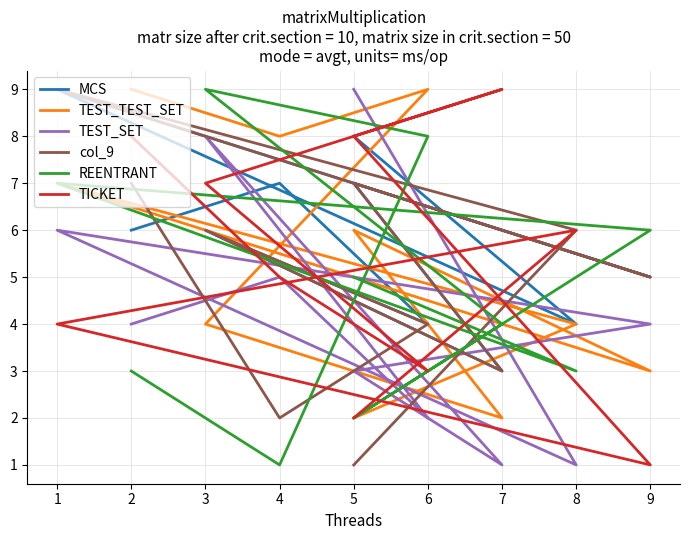

Reading right to left, what are all the values shown in this chart?

MCS: 6	7	4	6	3	7	5	9	4	8
TEST_TEST_SET: 9	8	9	4	2	6	3	7	4	2
TEST_SET: 4	5	2	8	1	3	4	6	1	9
col_9: 7	2	4	6	3	7	5	9	6	1
REENTRANT: 3	1	8	9	4	2	6	7	3	5
TICKET: 8	5	3	7	9	8	1	4	6	2